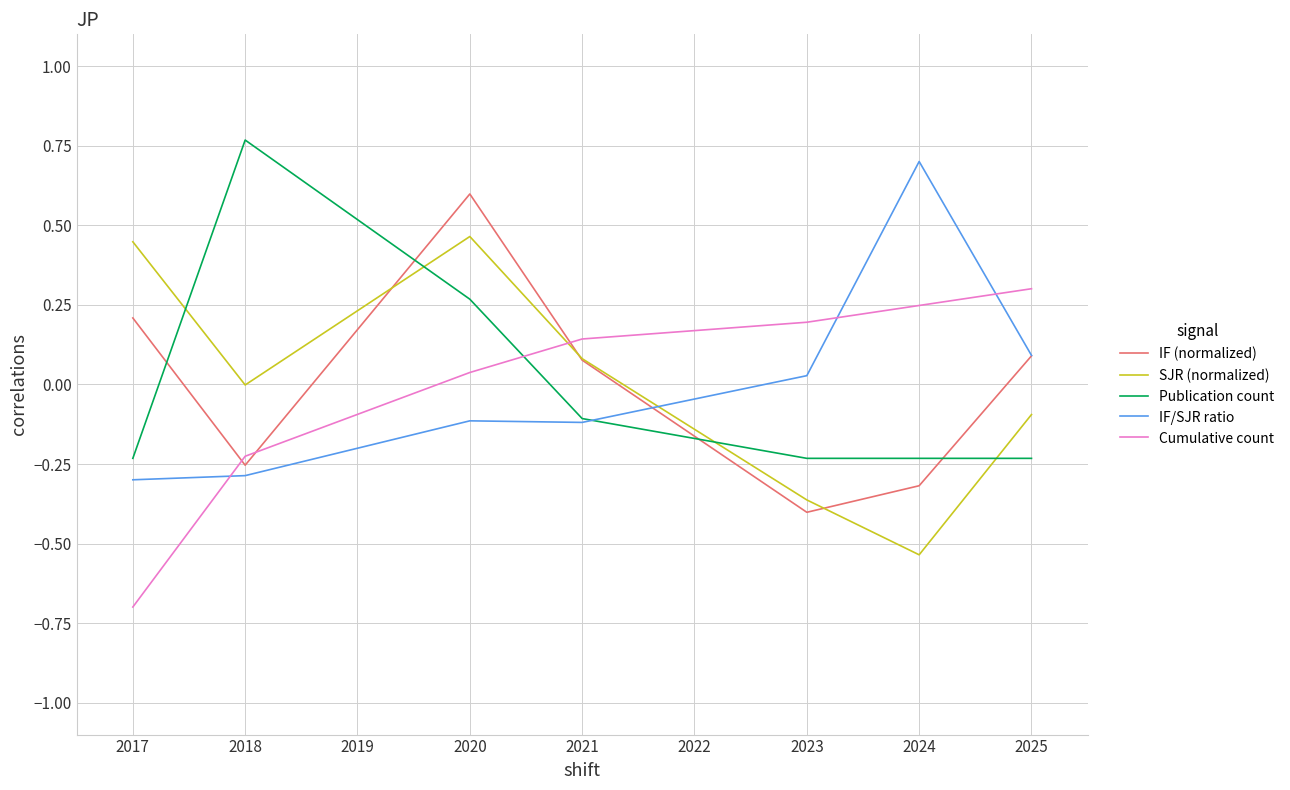

How many interior local peaks does the IF (normalized) series have?

1